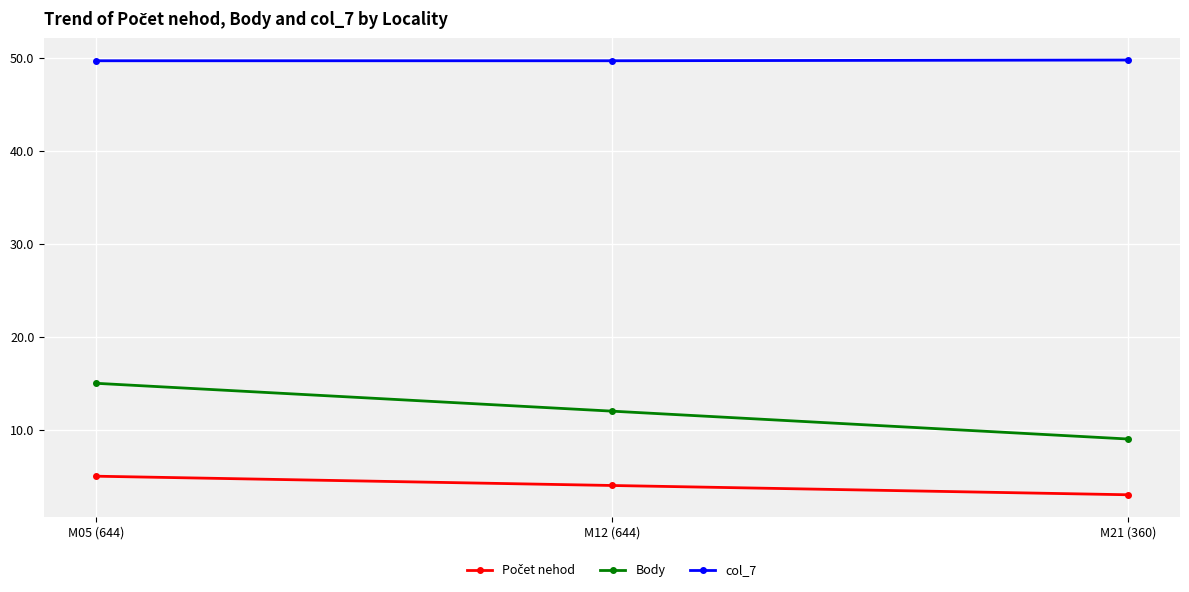

What is the sum of the col_7 values at M12 (644) and M21 (360)?

99.5